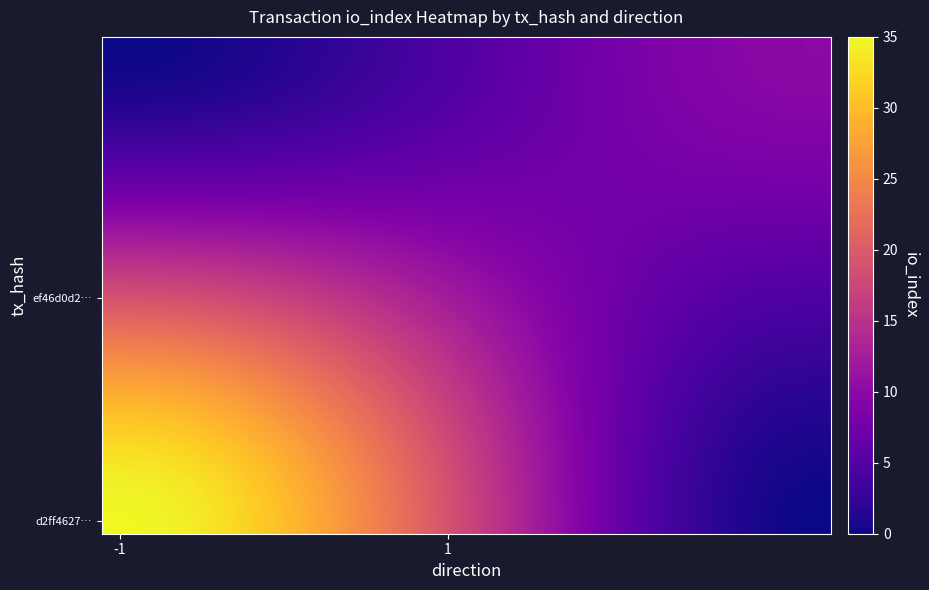

At which category is the sum across all series the highest?

-1